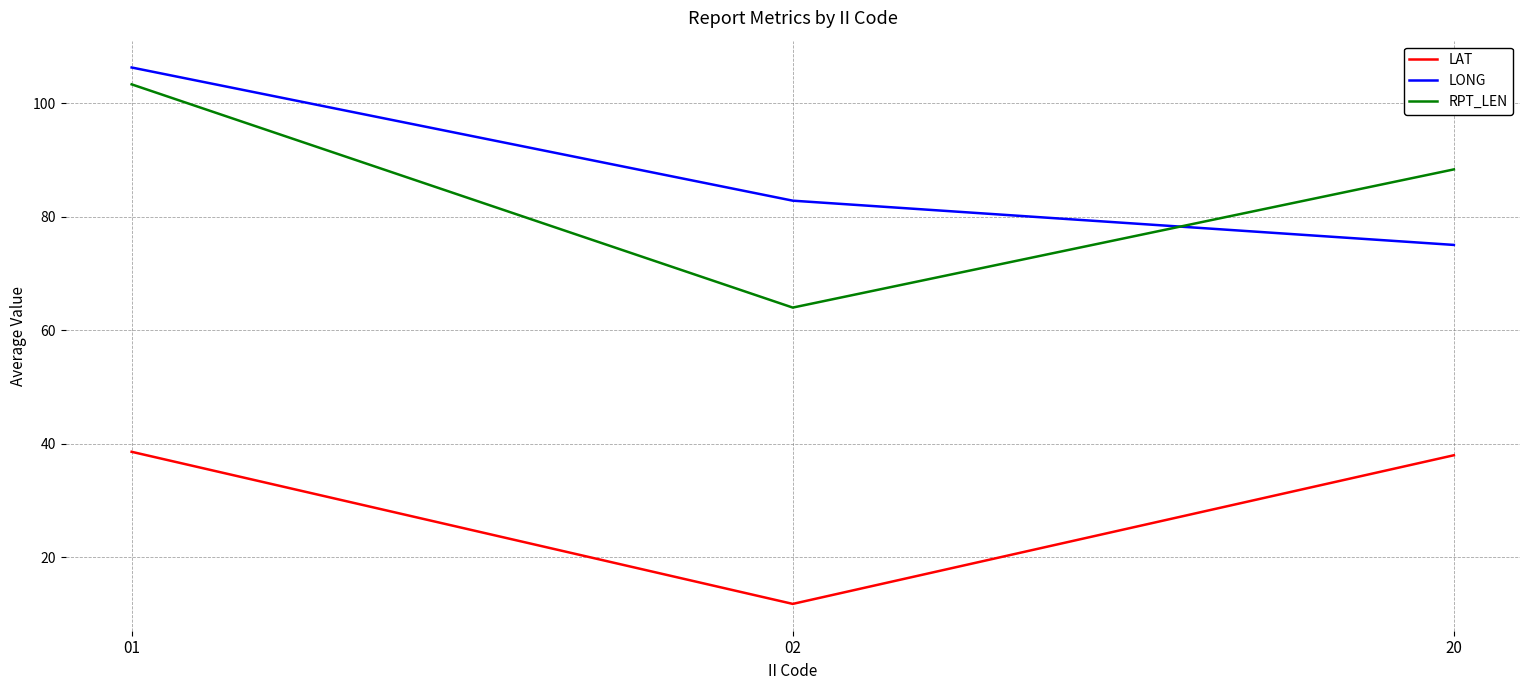

Reading right to left, what are all the values shown in this chart?

LAT: 20=38.0	02=11.8	01=38.6
LONG: 20=75.0	02=82.8	01=106.3
RPT_LEN: 20=88.3	02=64.0	01=103.3